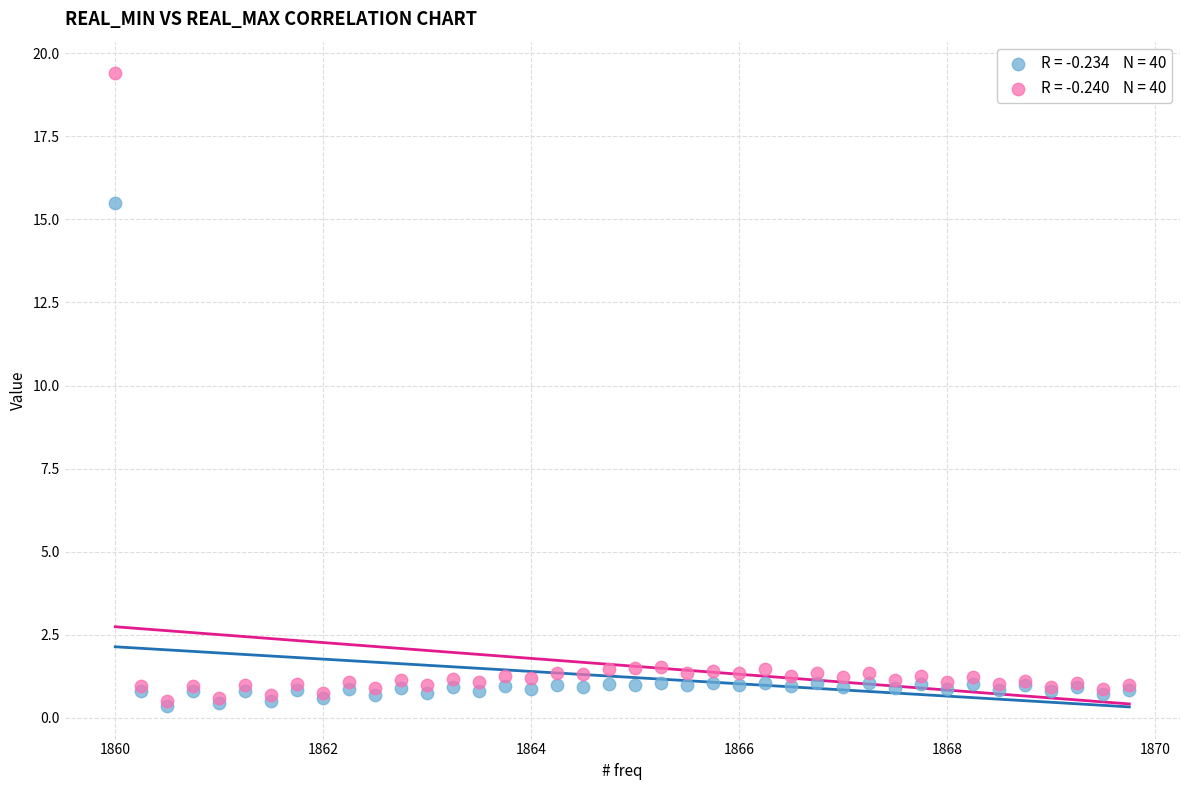

Across all series, what Y value is closest to 9?

15.5